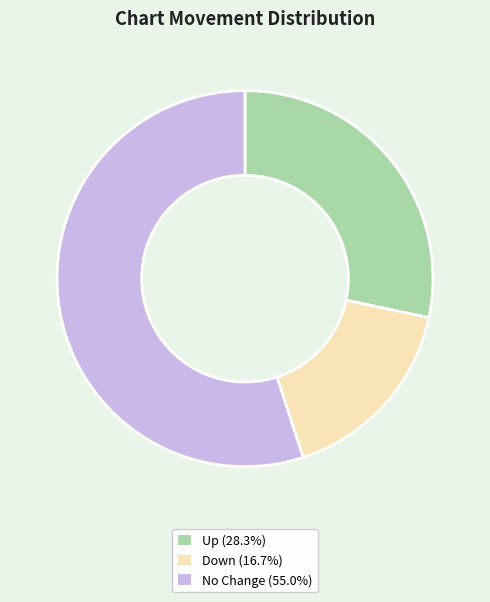

Is there a majority slice in this chart?

Yes